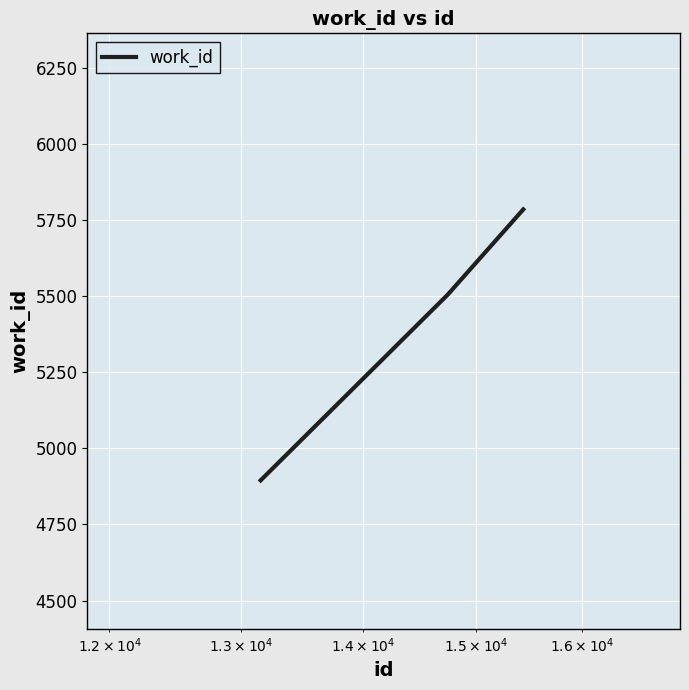

What is the sum of all values?

16185